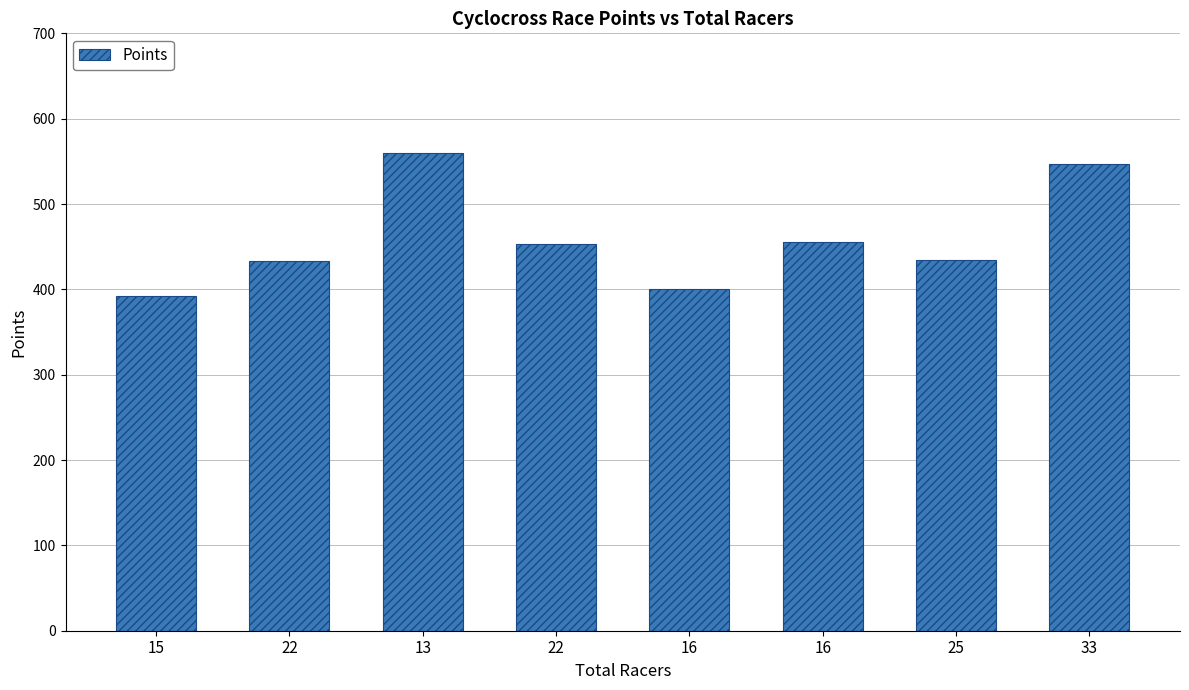

How many bars are there in total?

8